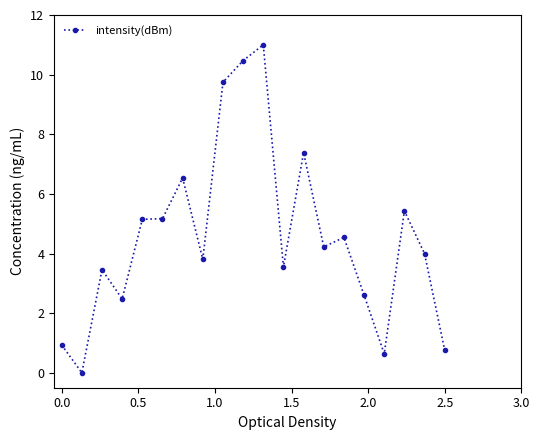

True or false: there are more than 2 points higher than both neighbors.

True